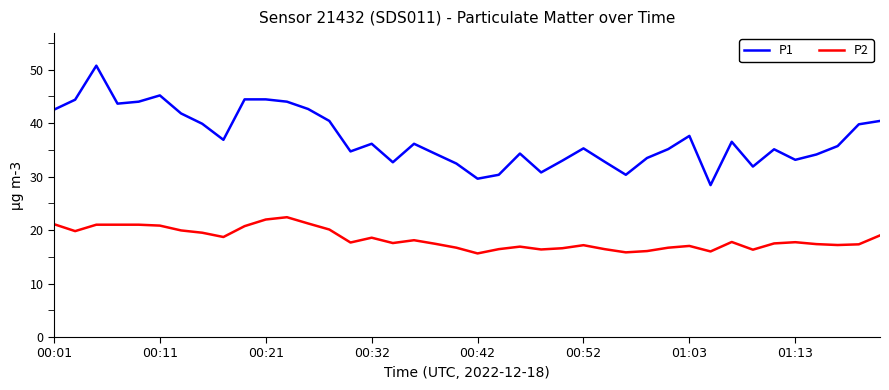

List the series in order of their overall mean, lowest first.

P2, P1